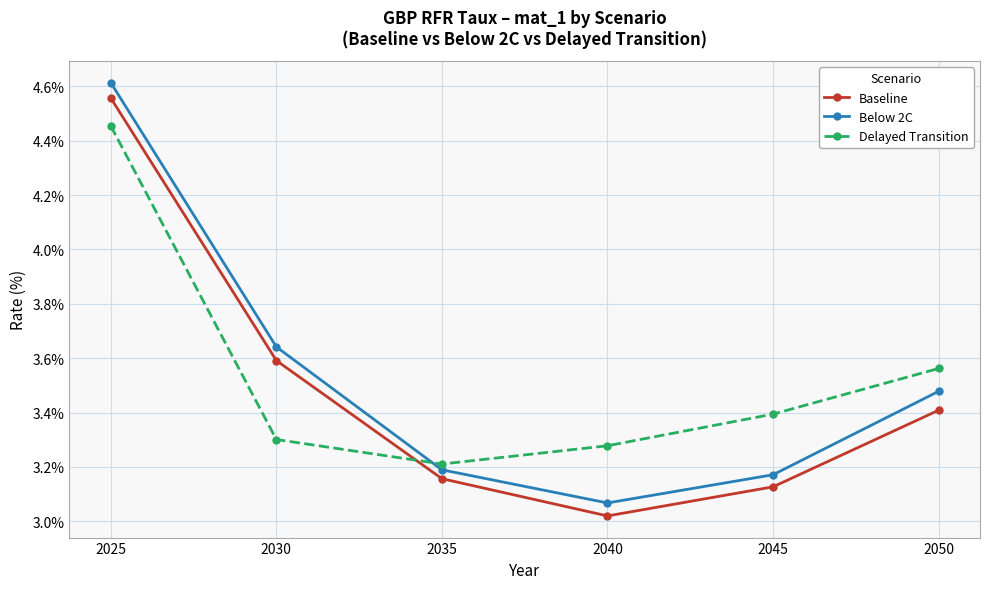

Count the Baseline values in the range 0 to 1.

6